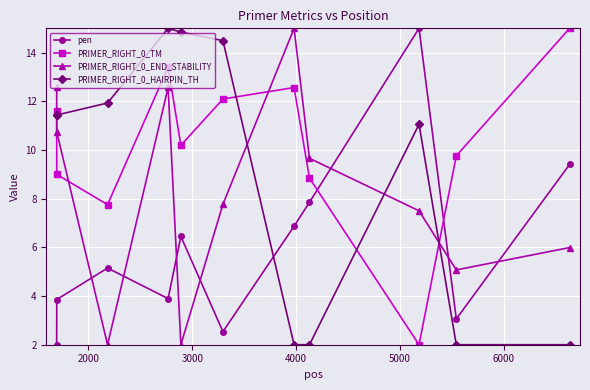

Reading right to left, list all the values displayed in this chart.

pen: 9.4	3.1	15.0	7.9	6.9	2.5	6.4	3.9	5.2	3.9	2.0
PRIMER_RIGHT_0_TM: 15.0	9.8	2.0	8.8	12.6	12.1	10.2	13.4	7.8	9.0	11.6
PRIMER_RIGHT_0_END_STABILITY: 6.0	5.1	7.5	9.7	15.0	7.8	2.0	12.6	2.0	10.7	12.6
PRIMER_RIGHT_0_HAIRPIN_TH: 2.0	2.0	11.1	2.0	2.0	14.5	14.8	15.0	11.9	11.4	11.4